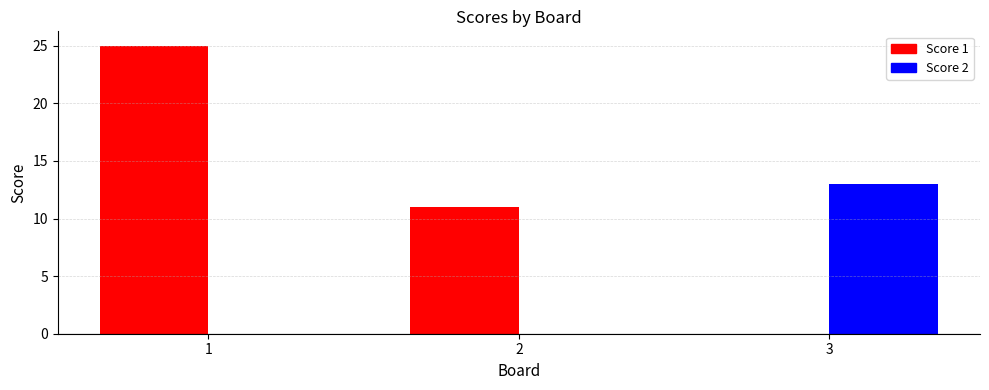

How many bars are there in total?

6